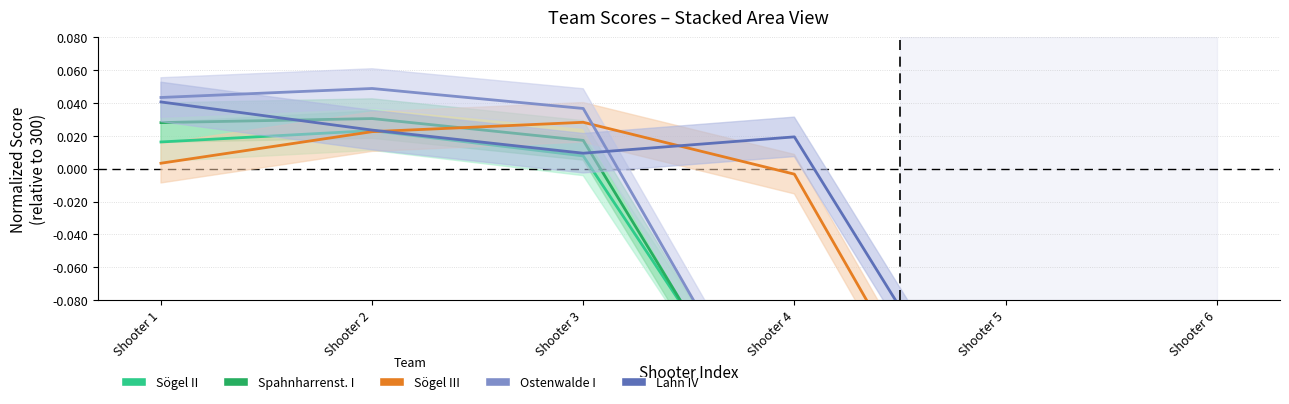

The value of Lahn IV at Shooter 4 is 0.0. True or false?

False